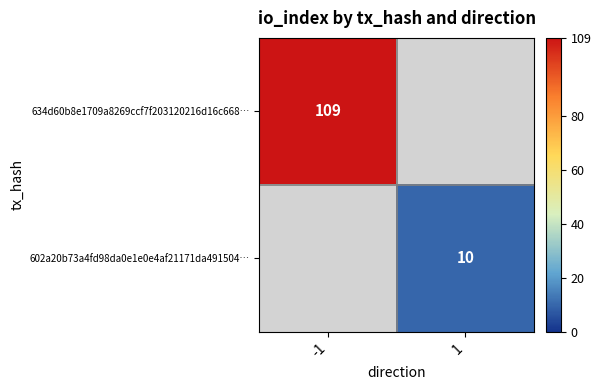

The 634d60b8e1709a8269ccf7f203120216d16c668… series shows 109 at -1. True or false?

True